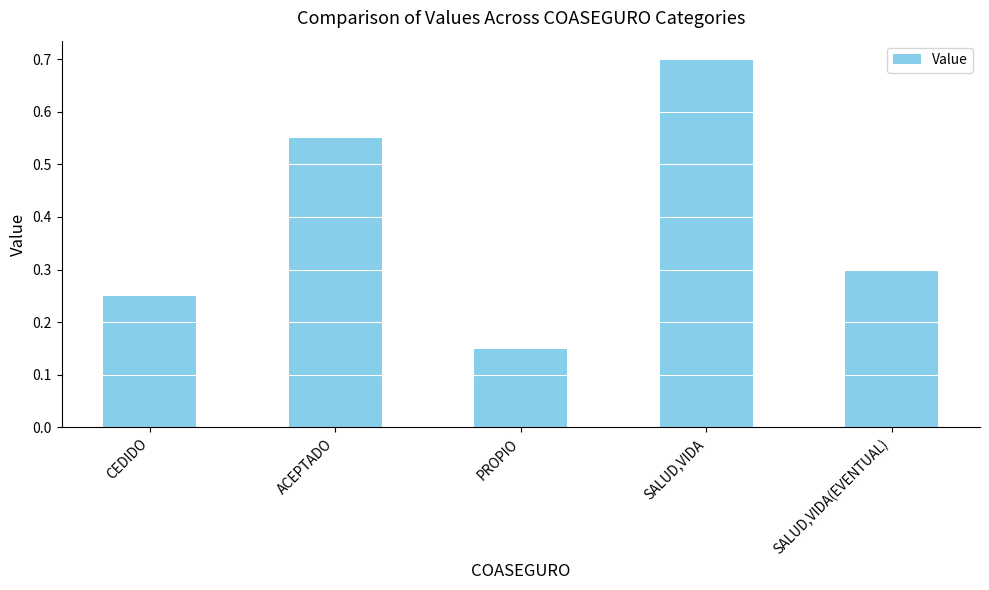

Which label corresponds to the smallest value in the chart?

PROPIO